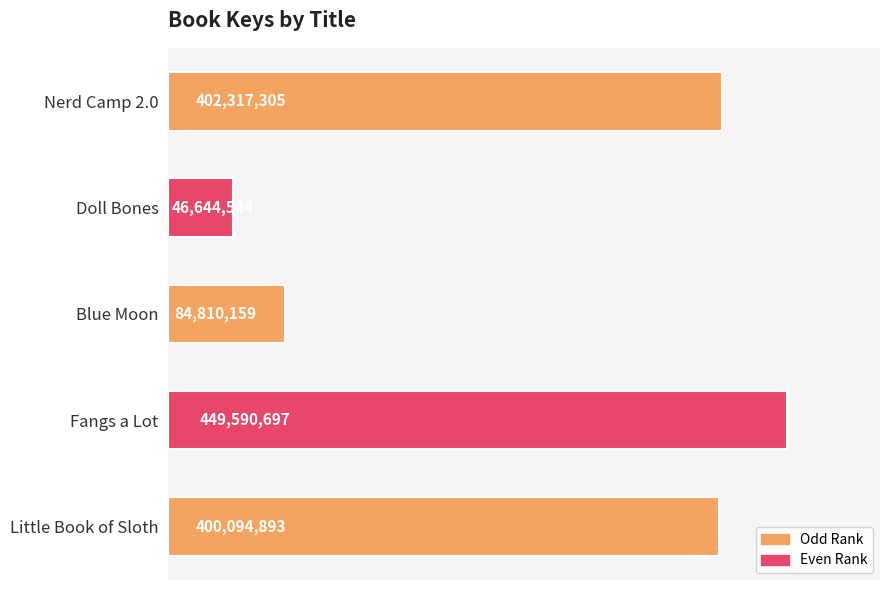

What is the label of the 1st bar from the top?

Nerd Camp 2.0